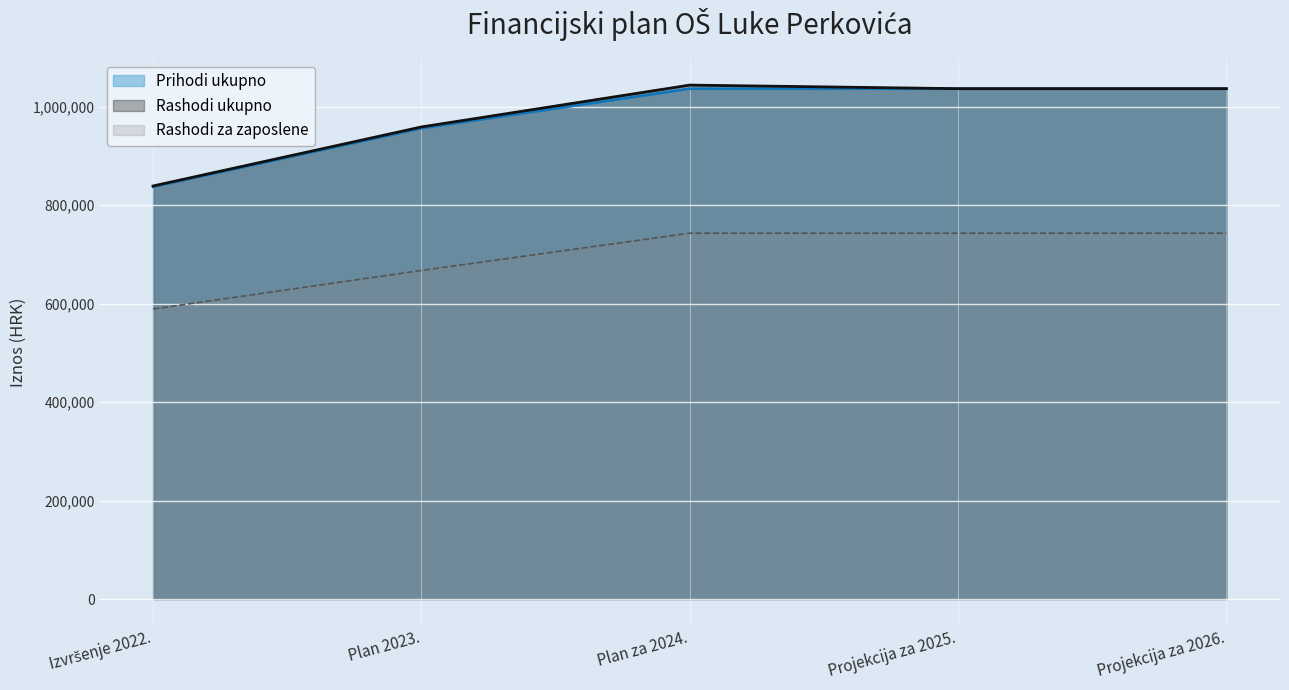

True or false: Rashodi ukupno and Rashodi za zaposlene intersect in this chart.

False